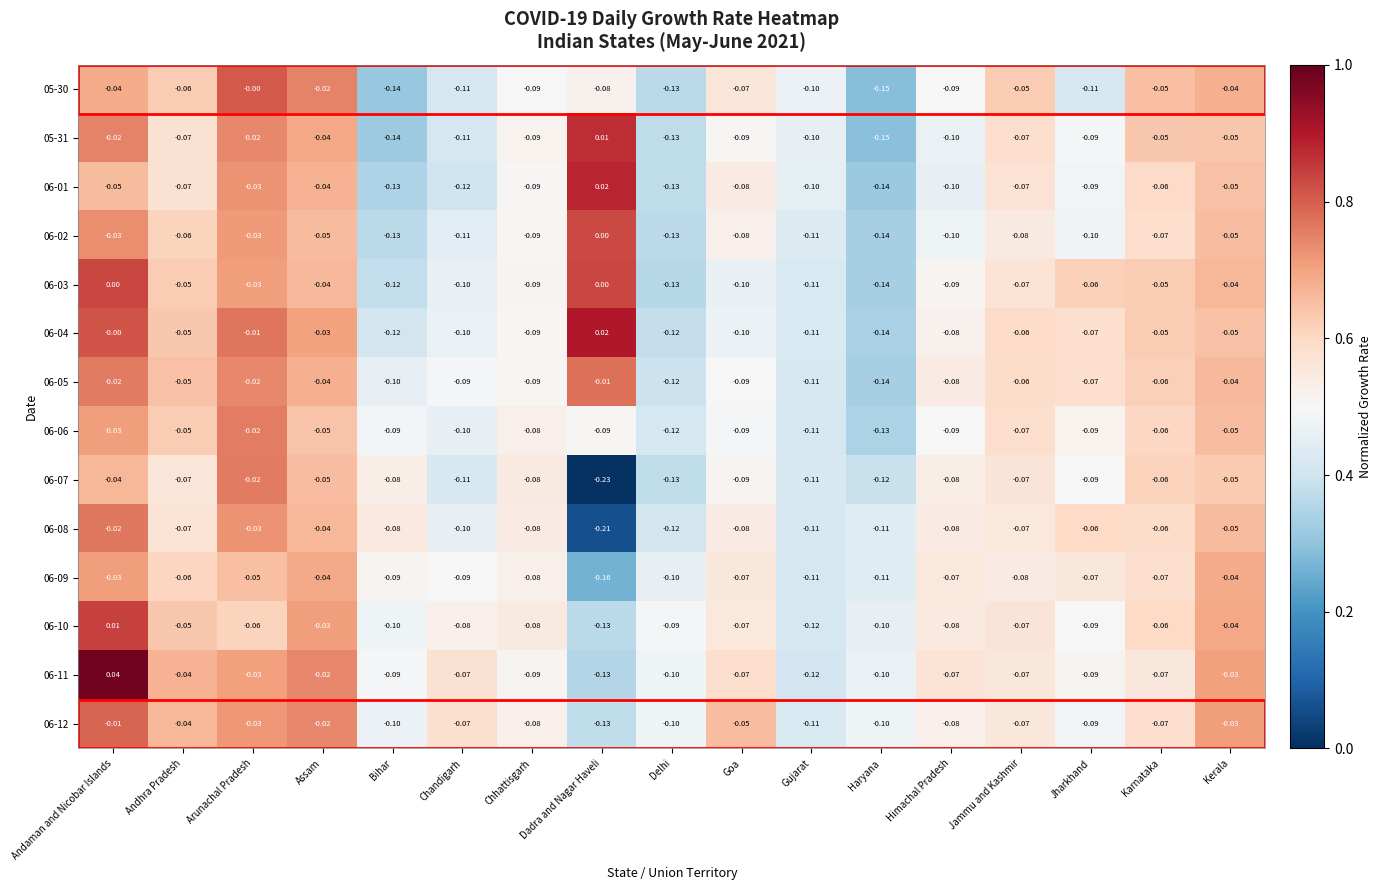

At which category does the chart reach its peak across all series?

Andaman and Nicobar Islands